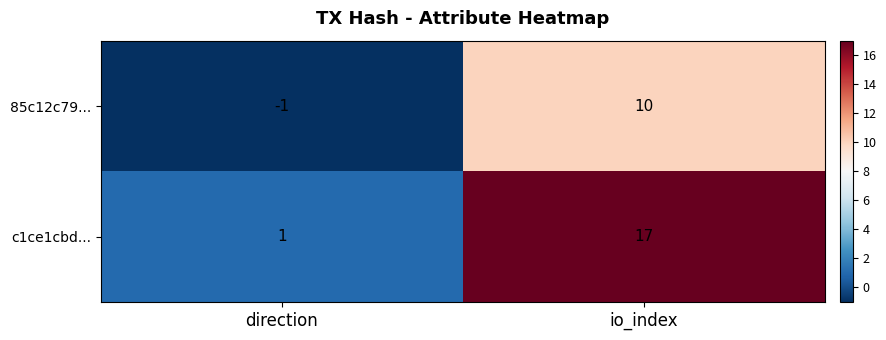

The 85c12c79... series shows 0 at direction. True or false?

False